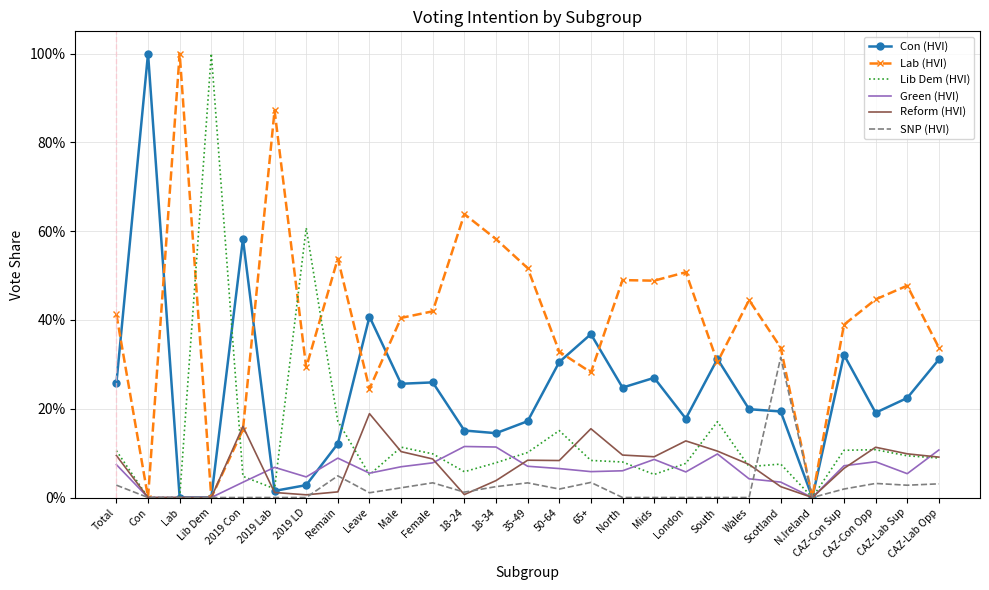

At which label does Green (HVI) reach its minimum?

Con